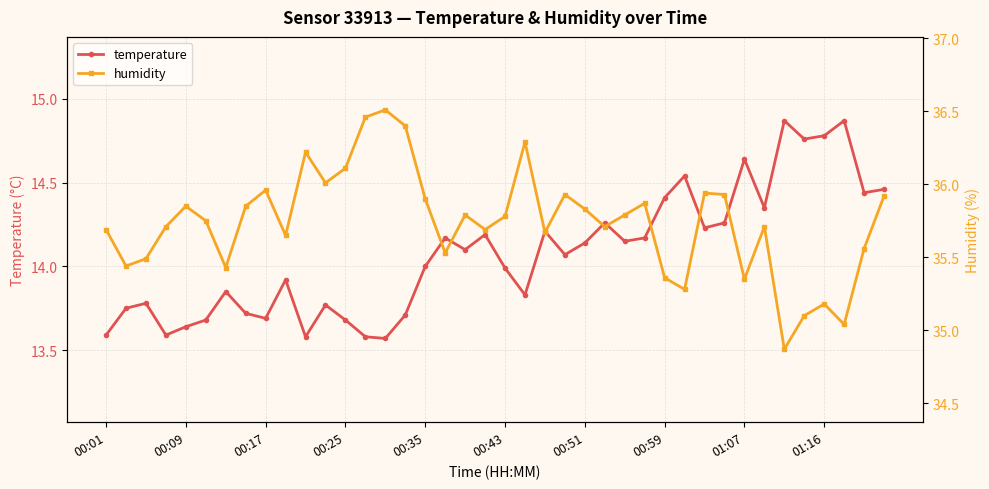

In temperature, how many points are lower than both neighbors (excluding endpoints)?

12